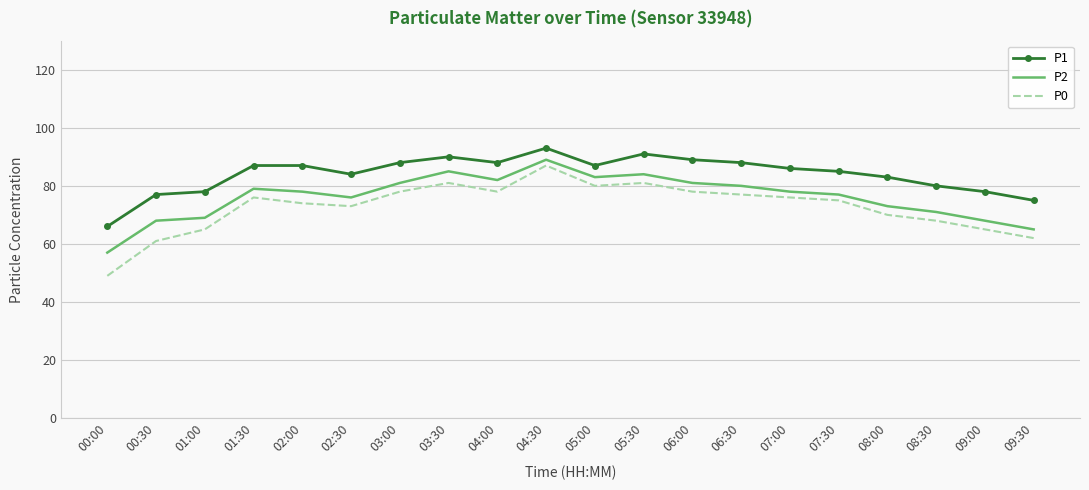

What is the maximum value shown in the chart?

93